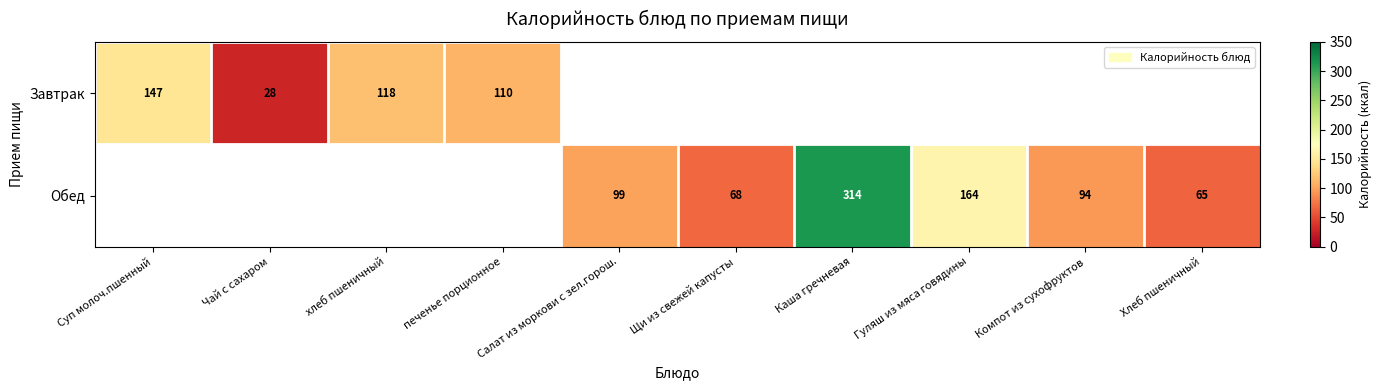

Which label corresponds to the largest value in the chart?

Каша гречневая